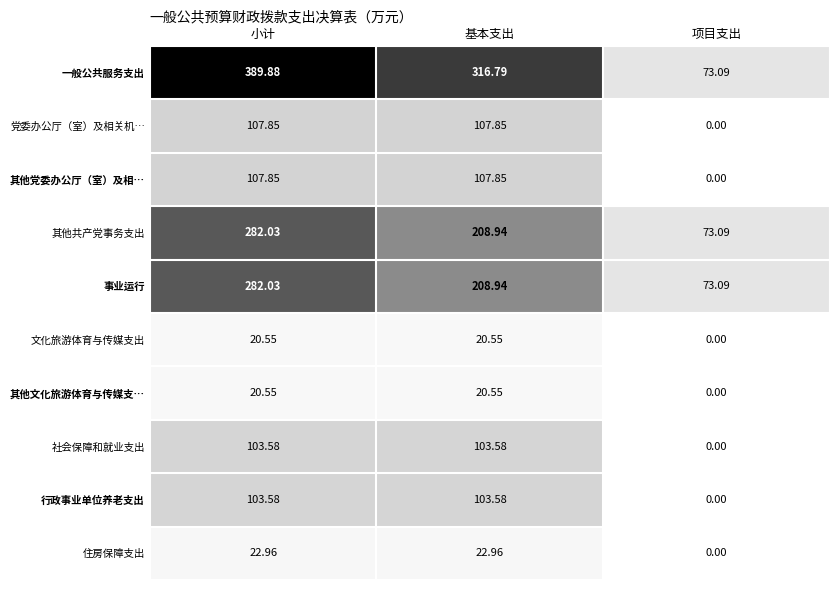

Which category has the lowest value across all series?

项目支出